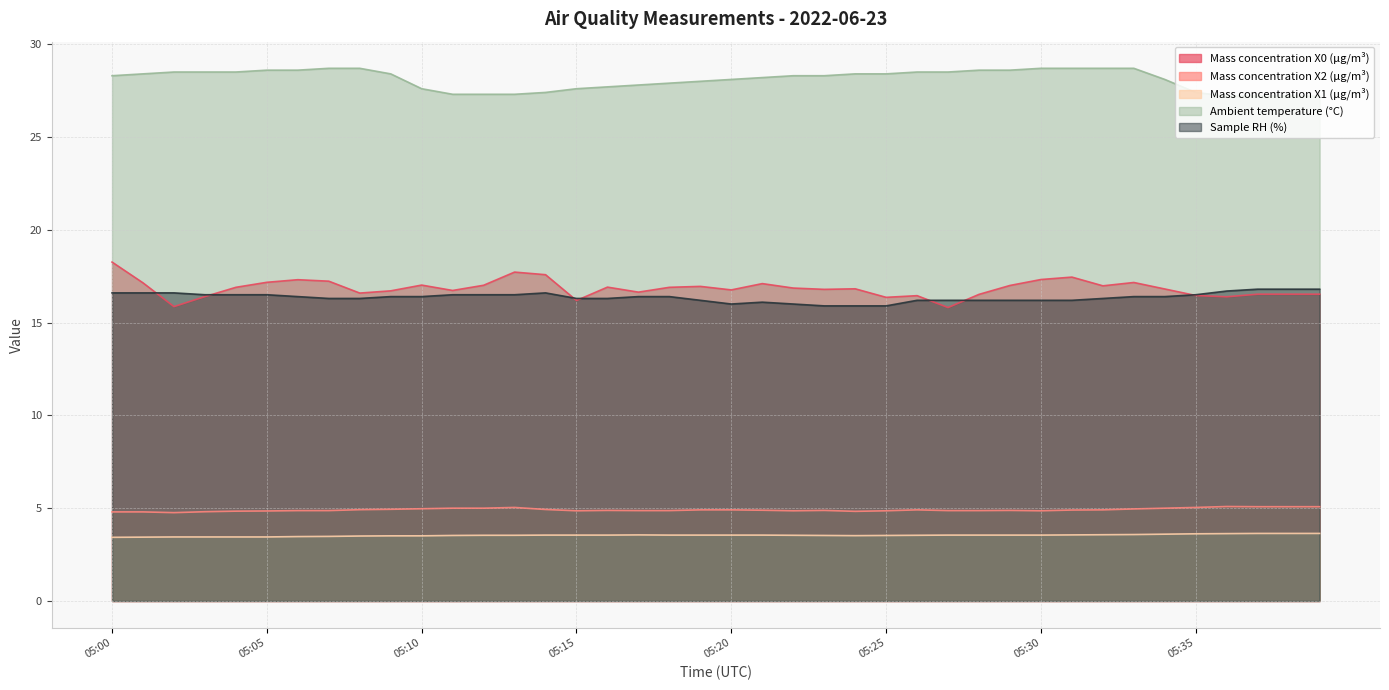

In Mass concentration X2 (μg/m³), how many points are lower than both neighbors (excluding endpoints)?

5